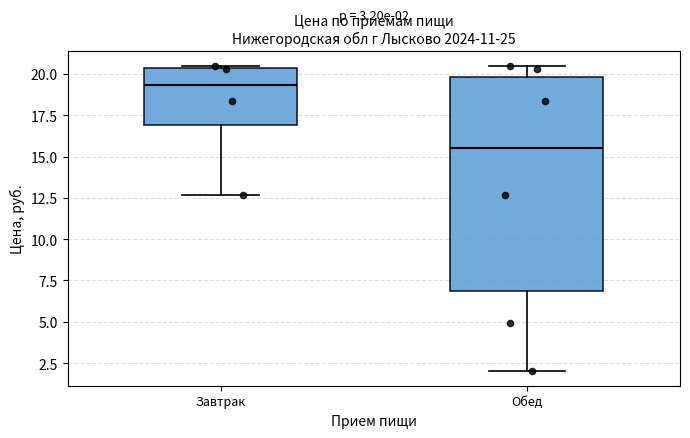

Which box's median line is the highest?

Завтрак